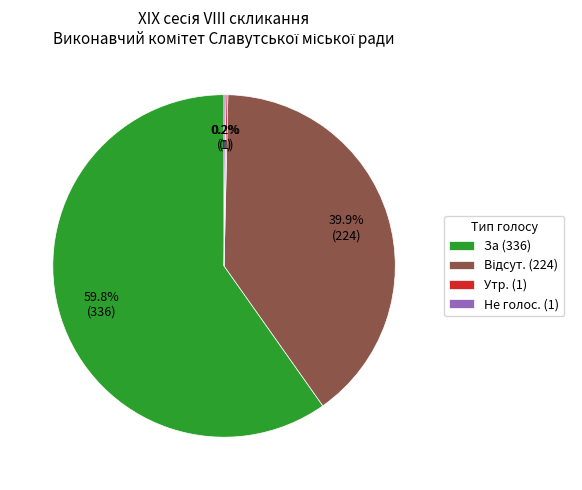

Which slice represents more than half of the pie?

За